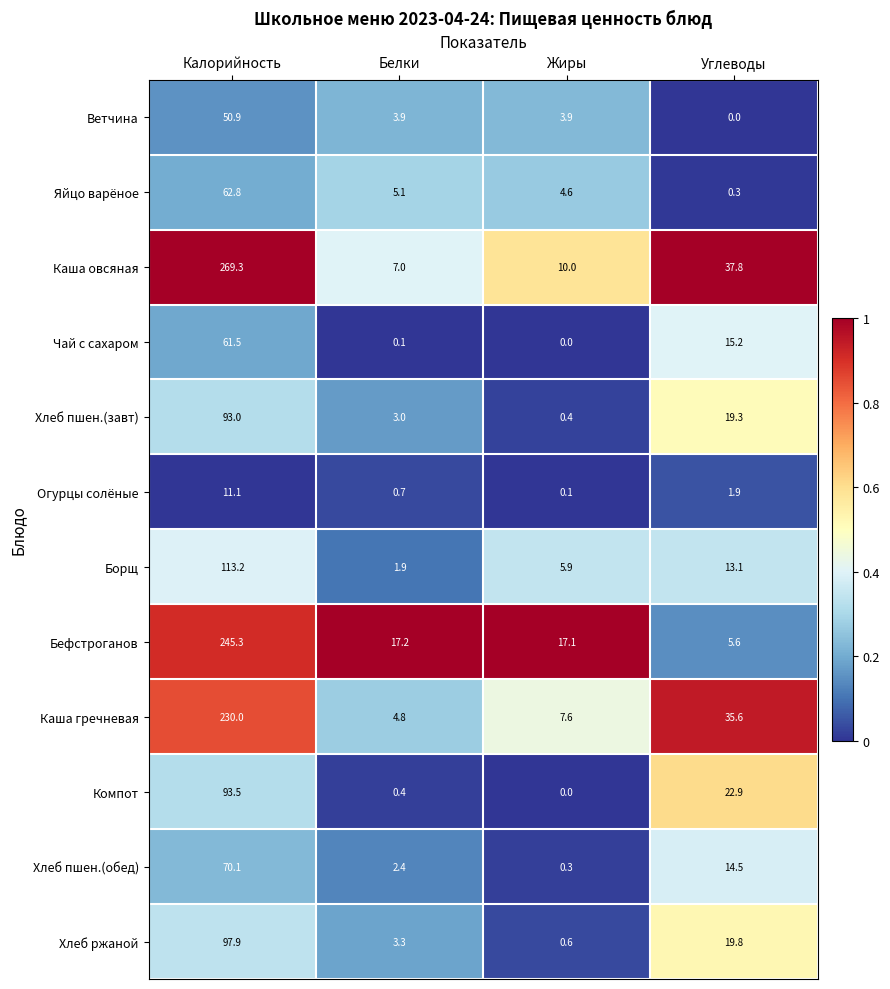

What is the total value across all series at Углеводы?

186.0